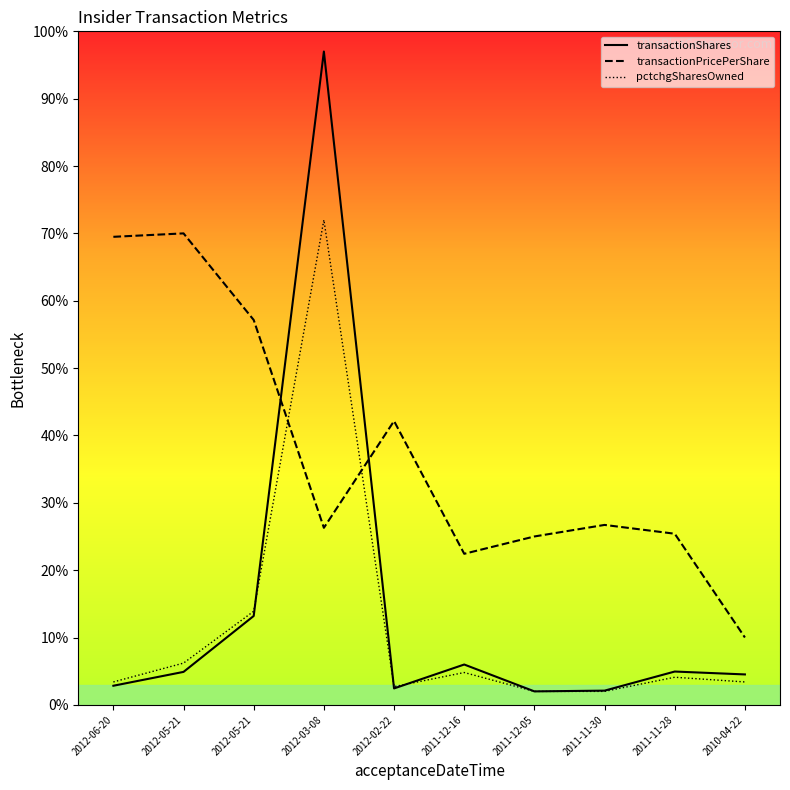

At which category does transactionPricePerShare reach its first local valley?

2012-03-08